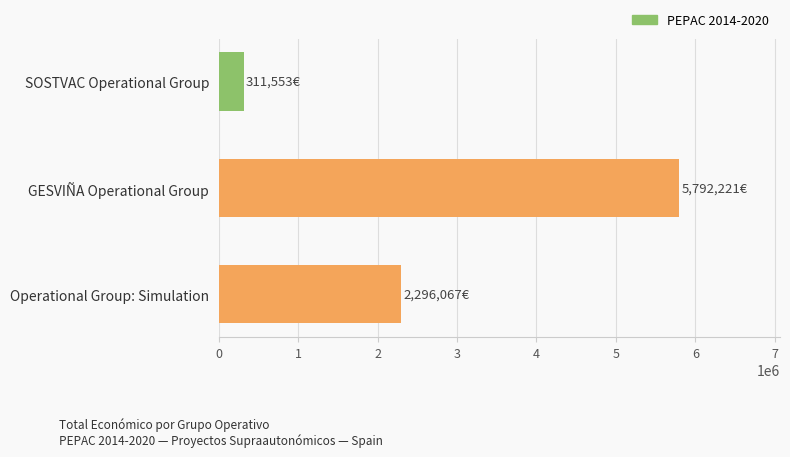

What is the change in value from SOSTVAC Operational Group to GESVIÑA Operational Group?

+5480668